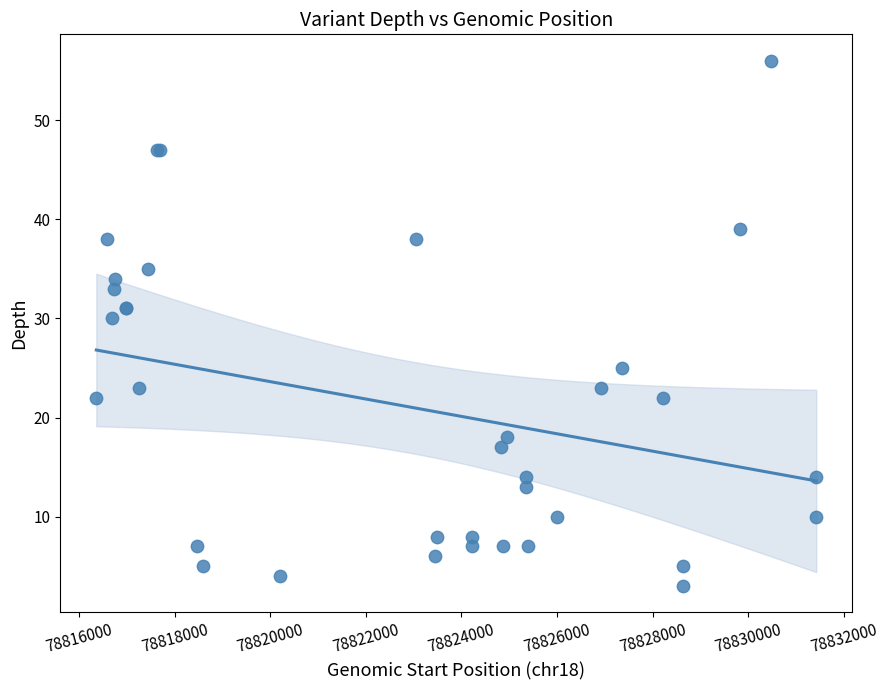

What Y value in the scatter plot is closest to 29?

30